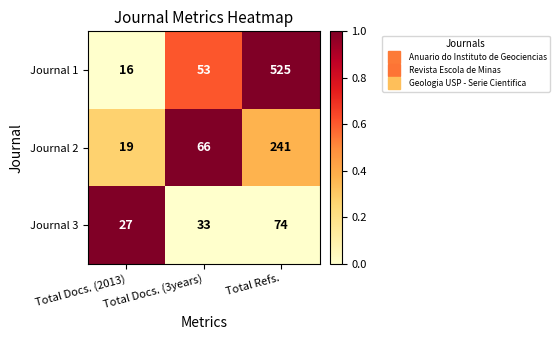

The value of Journal 1 at Total Docs. (2013) is 9. True or false?

False